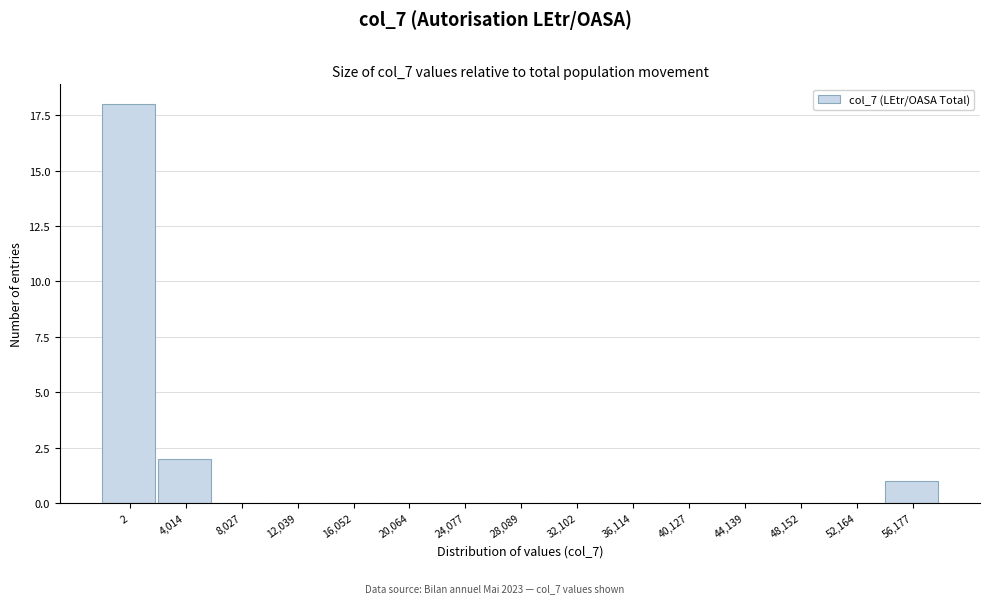

Reading left to right, what are all the values shown in this chart?

2=18	4,014=2	8,027=0	12,039=0	16,052=0	20,064=0	24,077=0	28,089=0	32,102=0	36,114=0	40,127=0	44,139=0	48,152=0	52,164=0	56,177=1